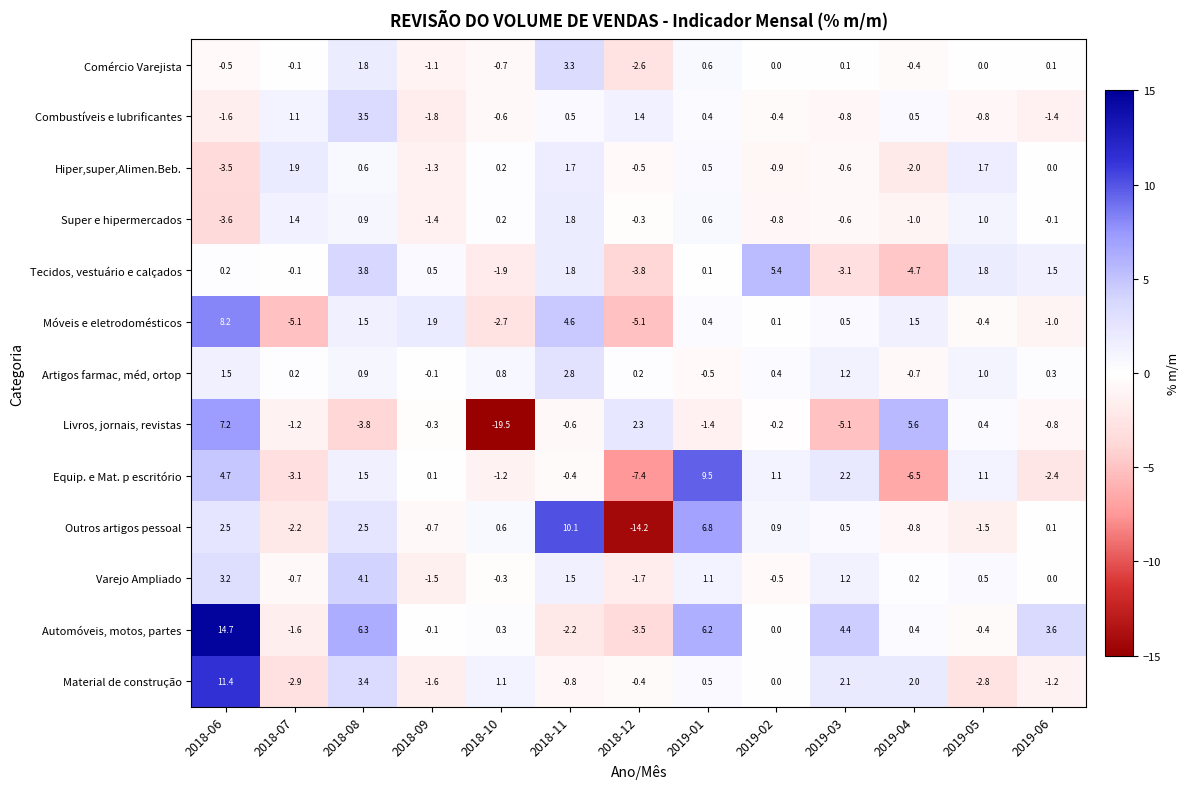

What is the total value across all series at 2018-07?

-12.4